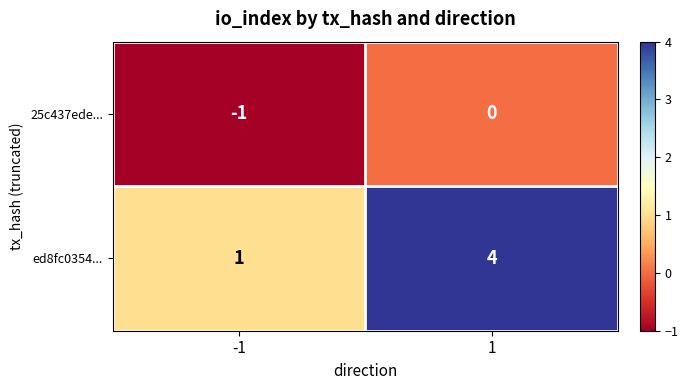

Which series has the largest range (max minus min)?

ed8fc0354...